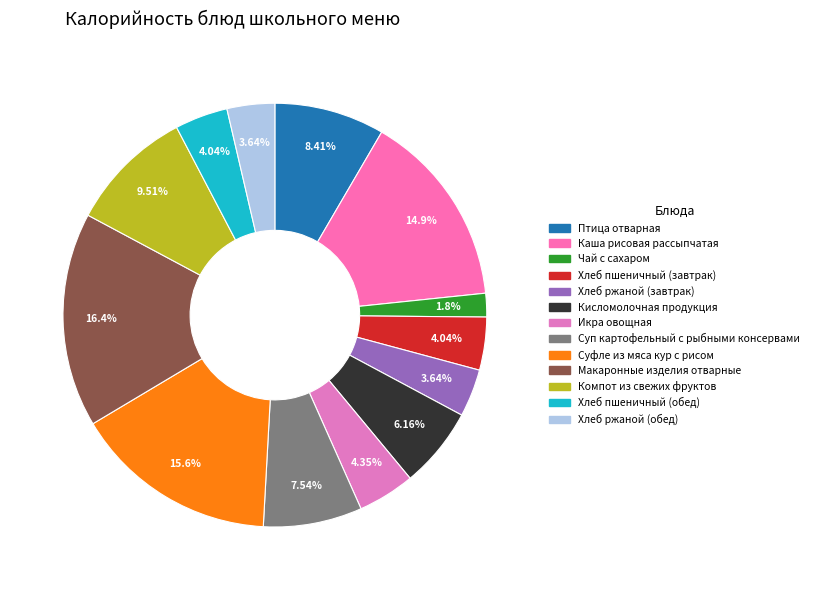

How many segments does this pie chart have?

13